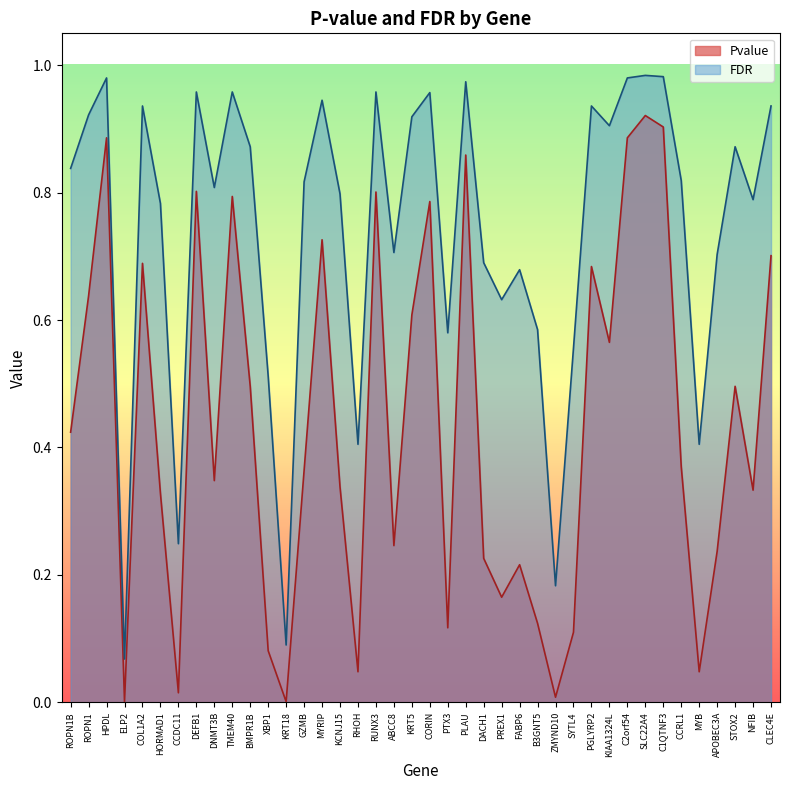

What are all the series names shown in the legend?

Pvalue, FDR